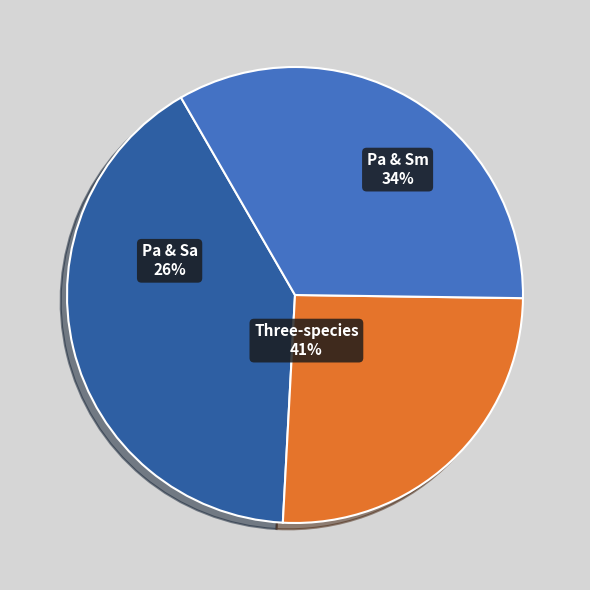

Which slice is the smallest?

Pa & Sa